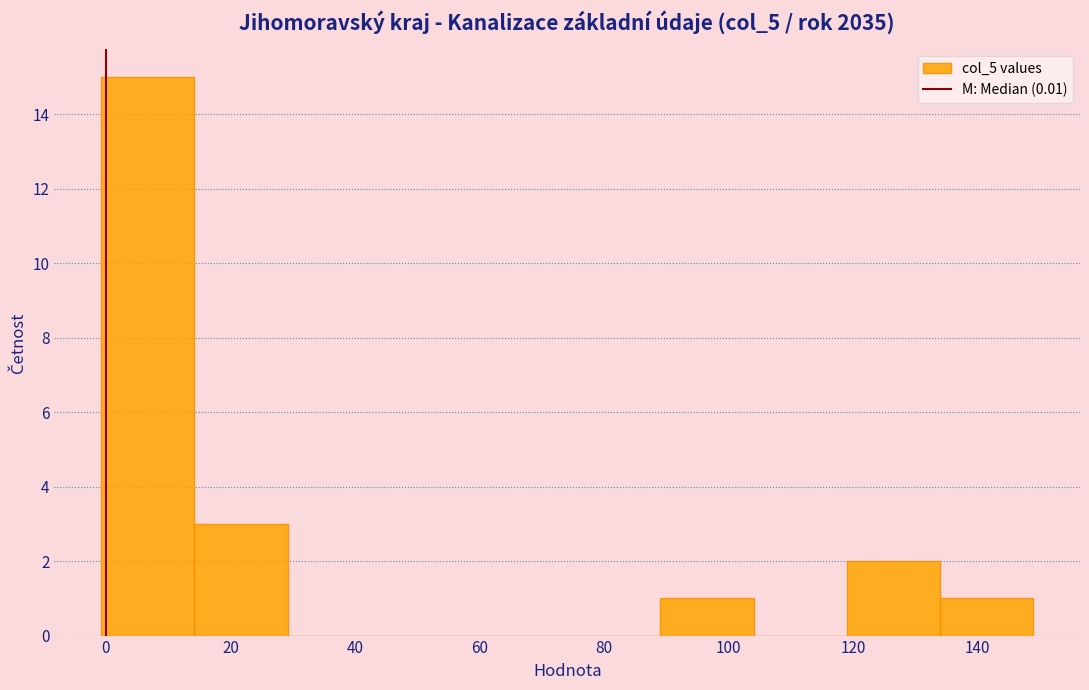

How tall is the bar that spans 90 to 104 on the x-axis? Neither the bar edges nor the heights are printed on the chart, so give them approximately, as read against the axes.

1